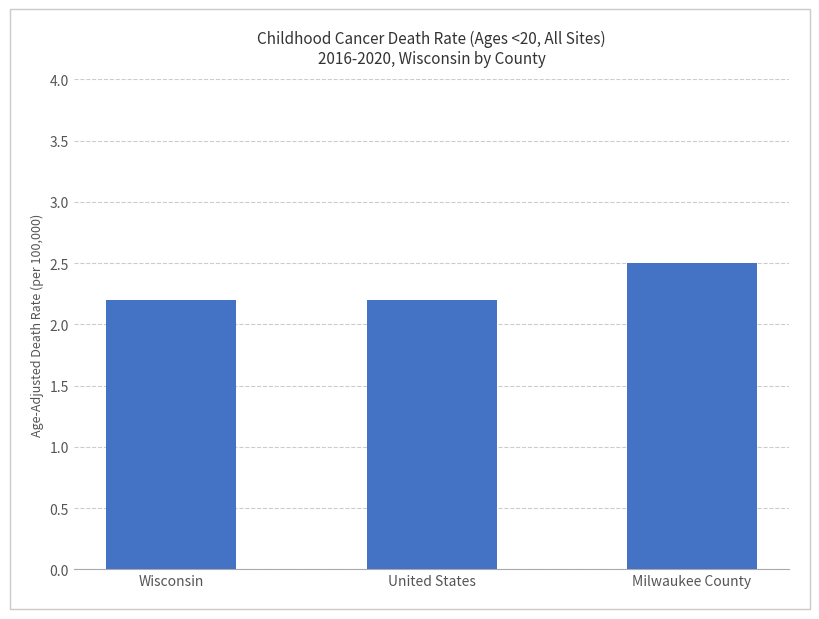

True or false: the data shows 3.9 at Wisconsin.

False